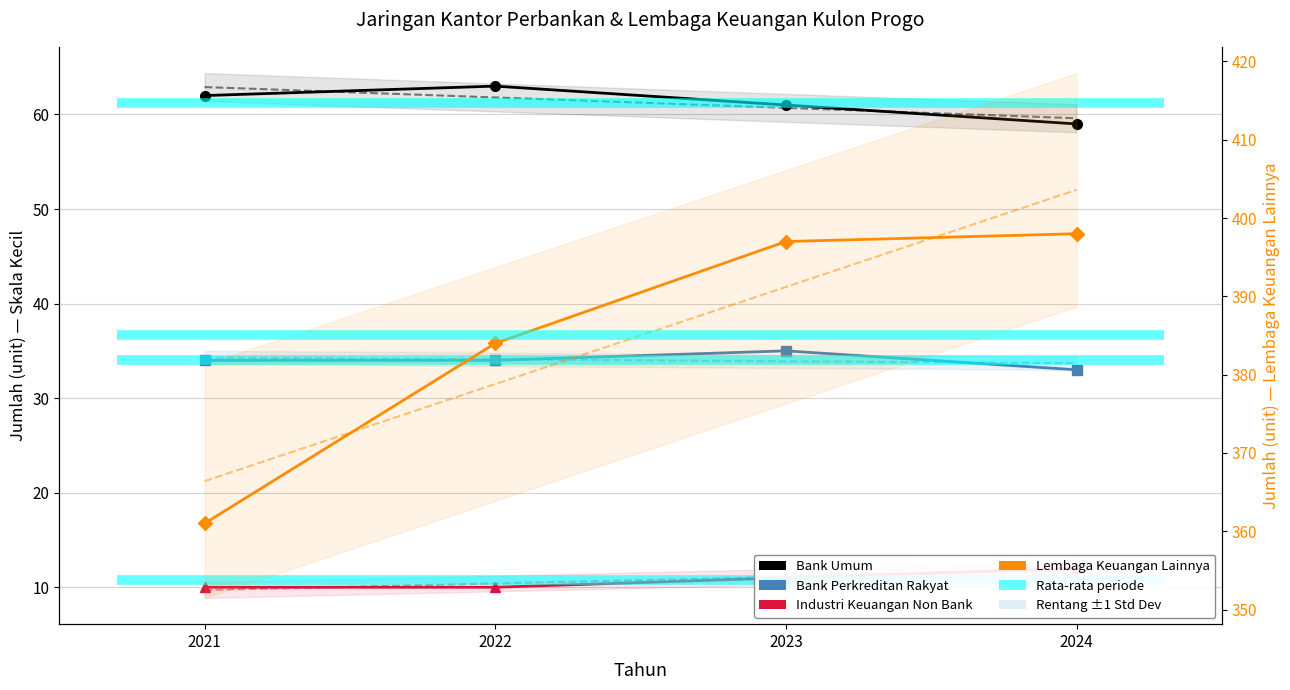

Which series has the largest range (max minus min)?

Lembaga Keuangan Lainnya